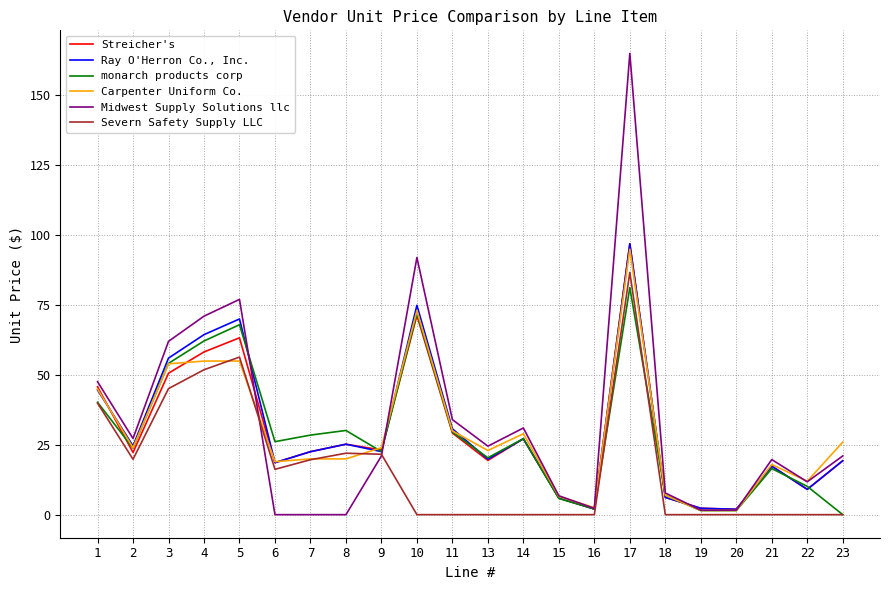

Which category has the lowest value in the monarch products corp series?

23